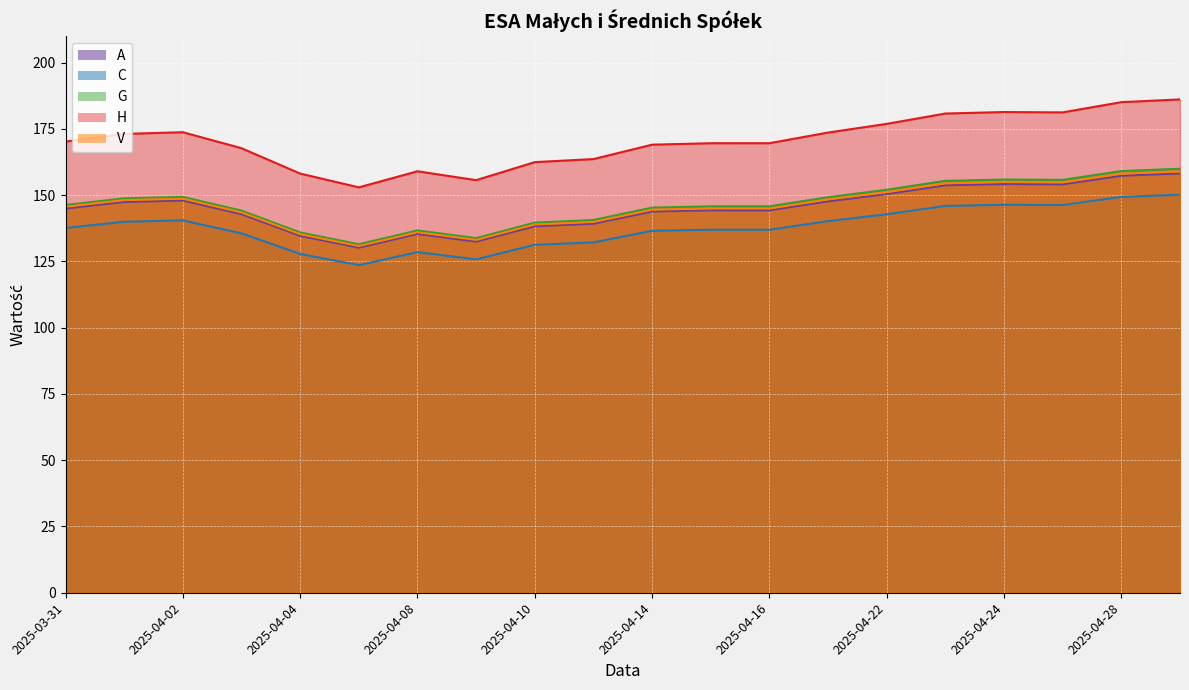

The V series shows 148.1 at 2025-04-01. True or false?

True